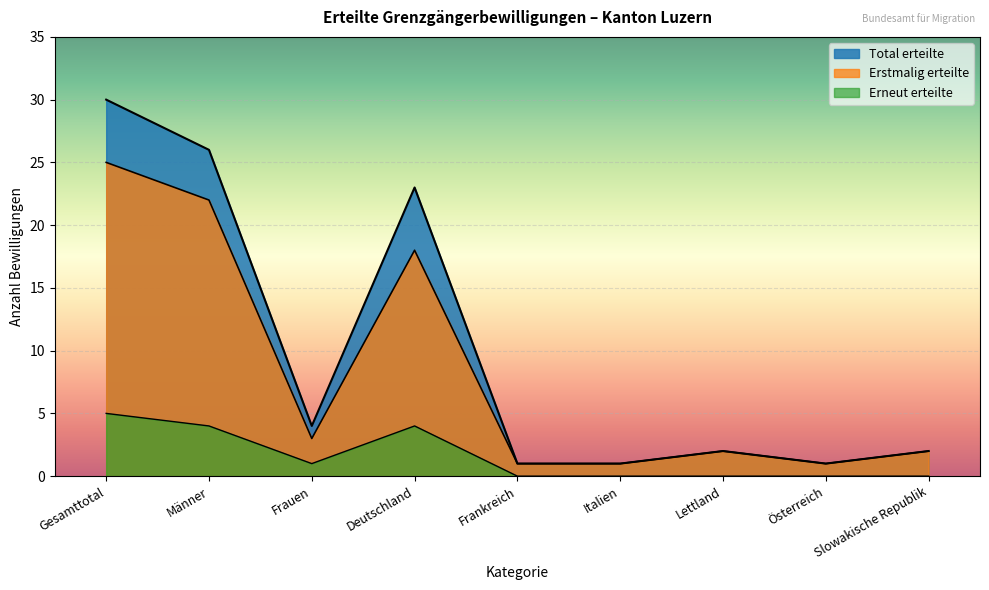

How many lines are shown in the chart?

3